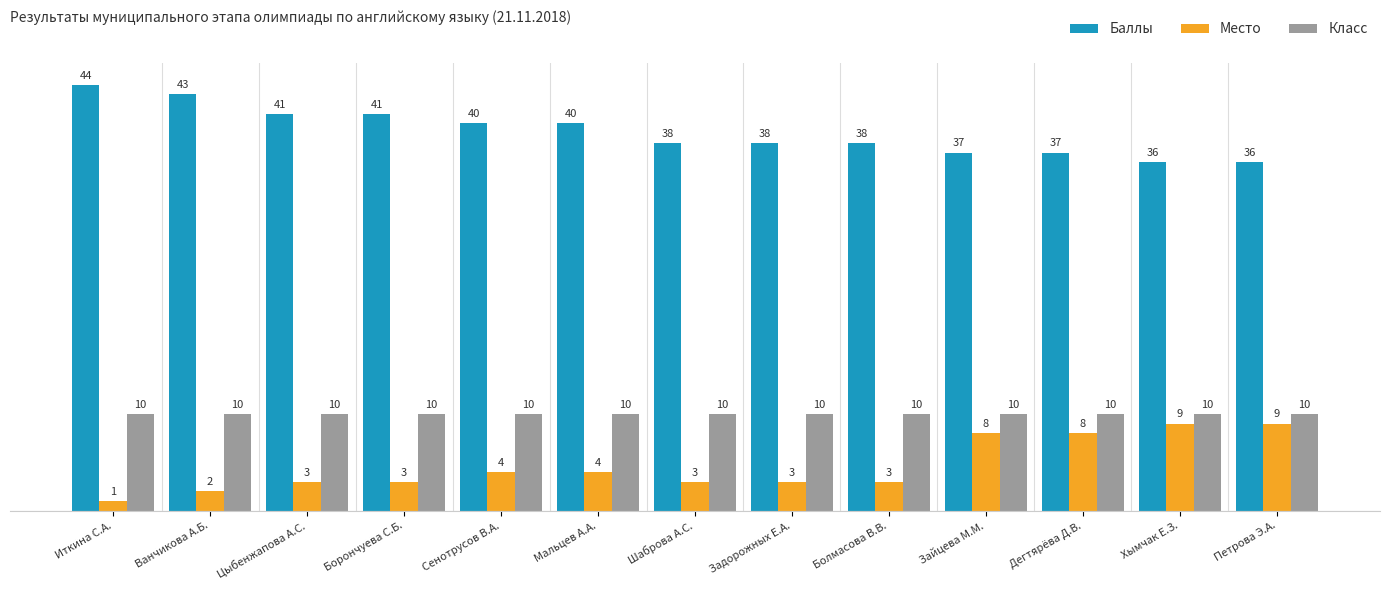

What are all the series names shown in the legend?

Баллы, Место, Класс